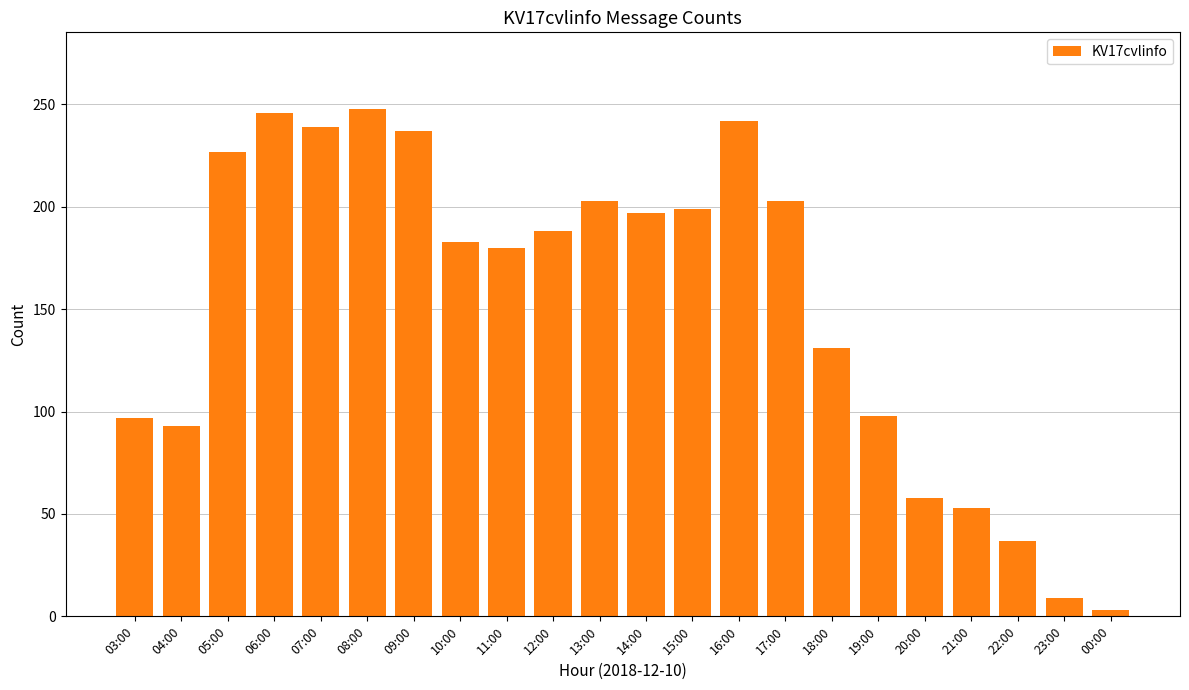

What is the label of the 6th bar from the left?

08:00